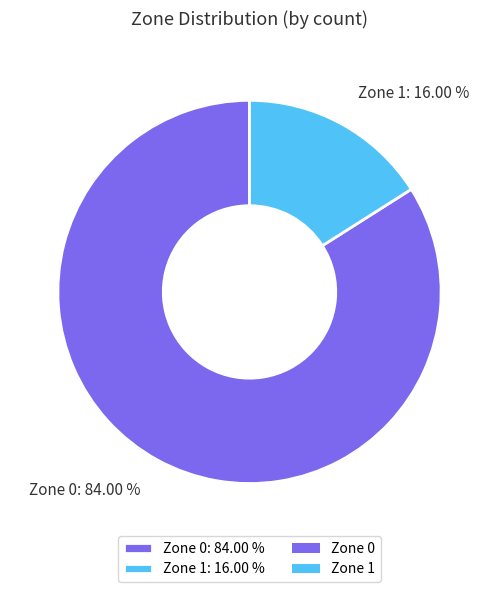

To the nearest percent, what is the combined percentage of Zone 1 and Zone 0?

100%